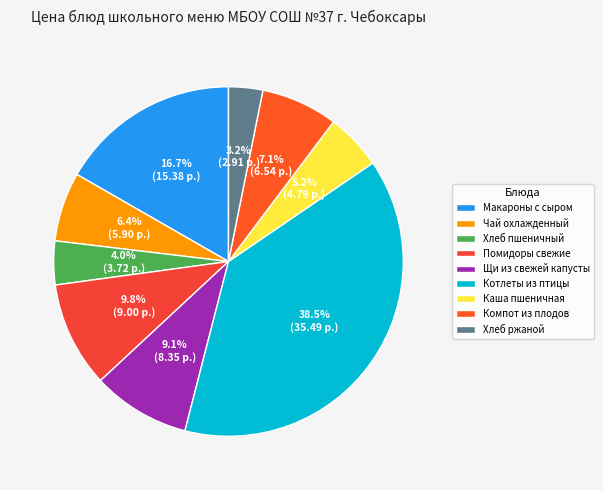

What is the ratio of the value at Щи из свежей капусты to the value at Компот из плодов?

1.3